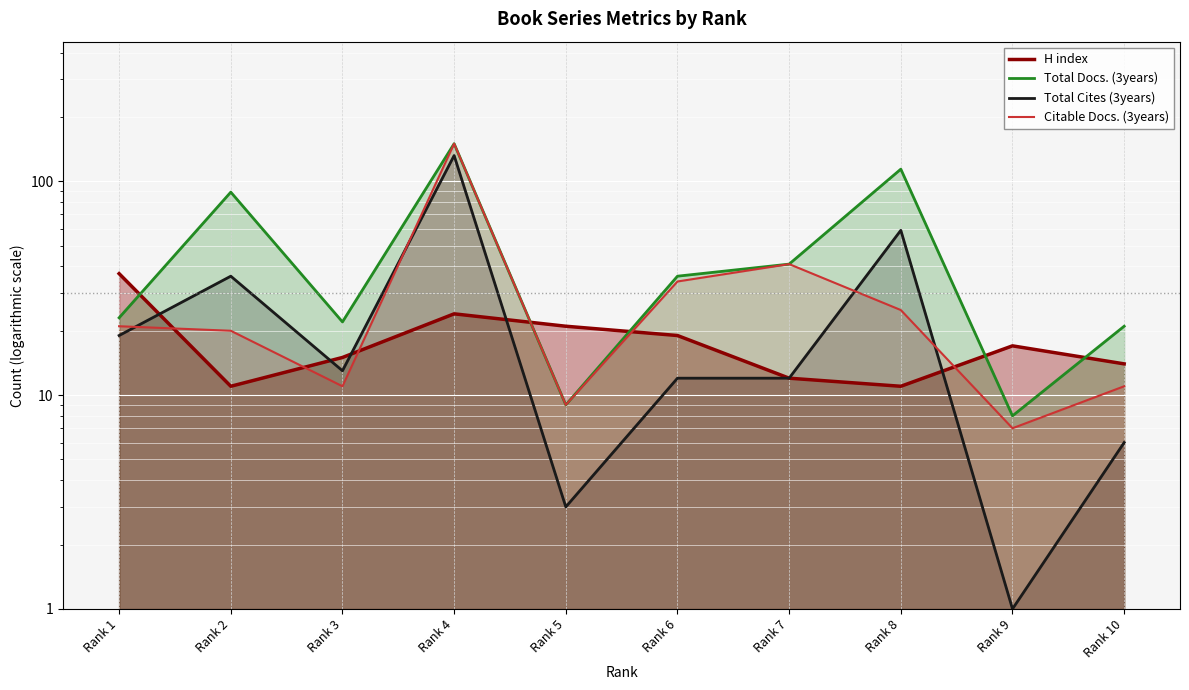

True or false: Citable Docs. (3years) has more than 2 points higher than both neighbors.

False